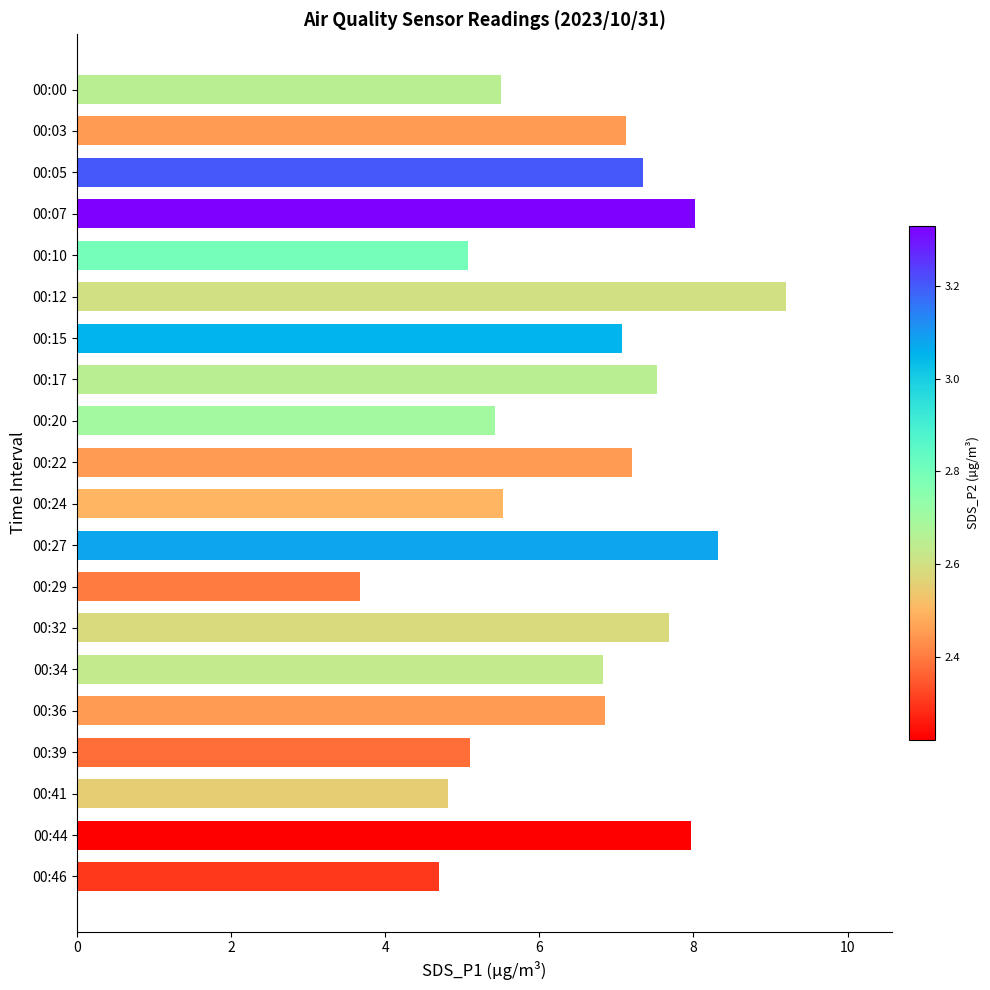

Which has a higher value, 00:34 or 00:03?

00:03